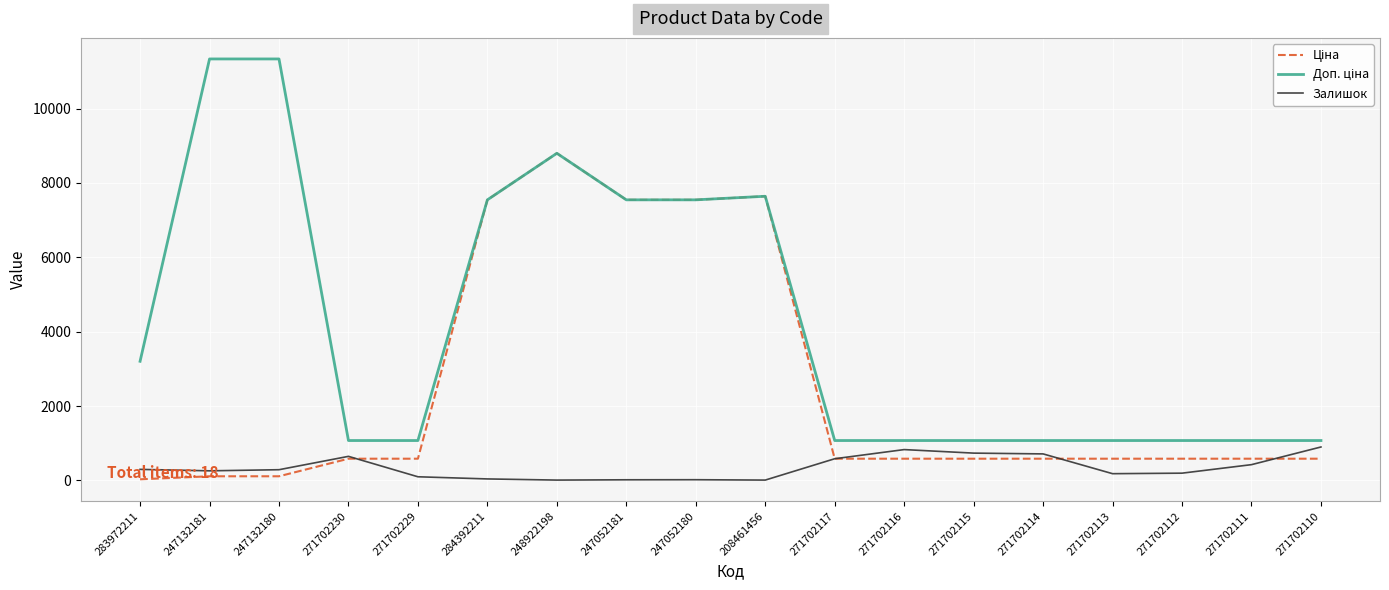

Is it true that Залишок equals 1375.5 at 271702110?

False